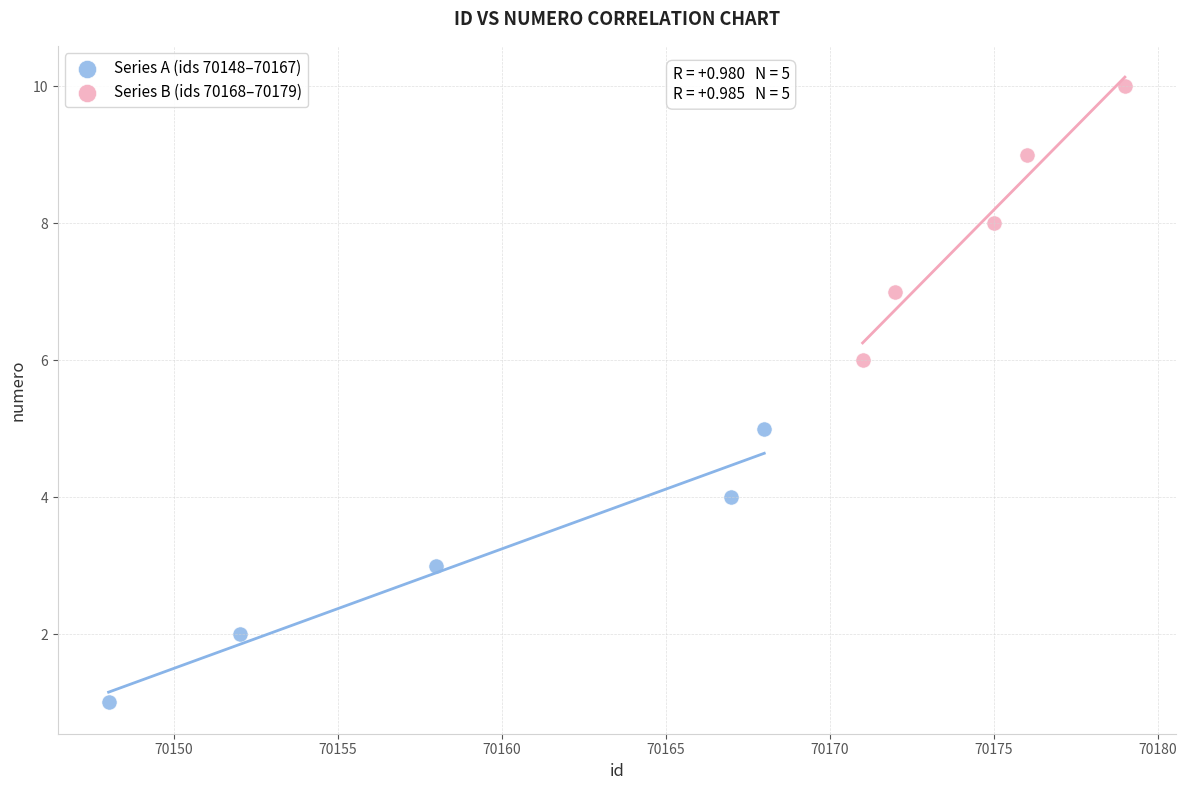

Which series reaches the minimum Y coordinate?

Series A (ids 70148–70167)